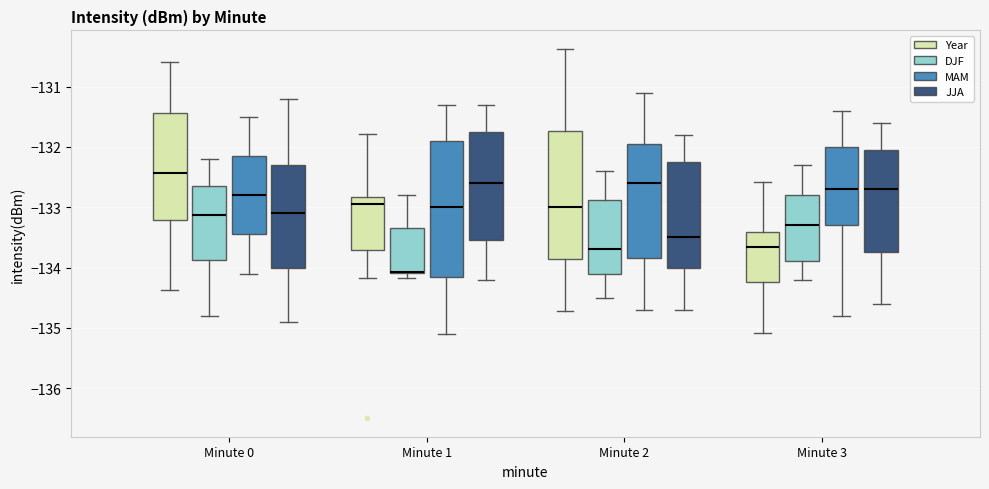

Where is the upper edge of the box for Minute 0 (DJF) on the y-axis? The values are not printed on the chart, so give them approximately, as read against the axis.

-132.6